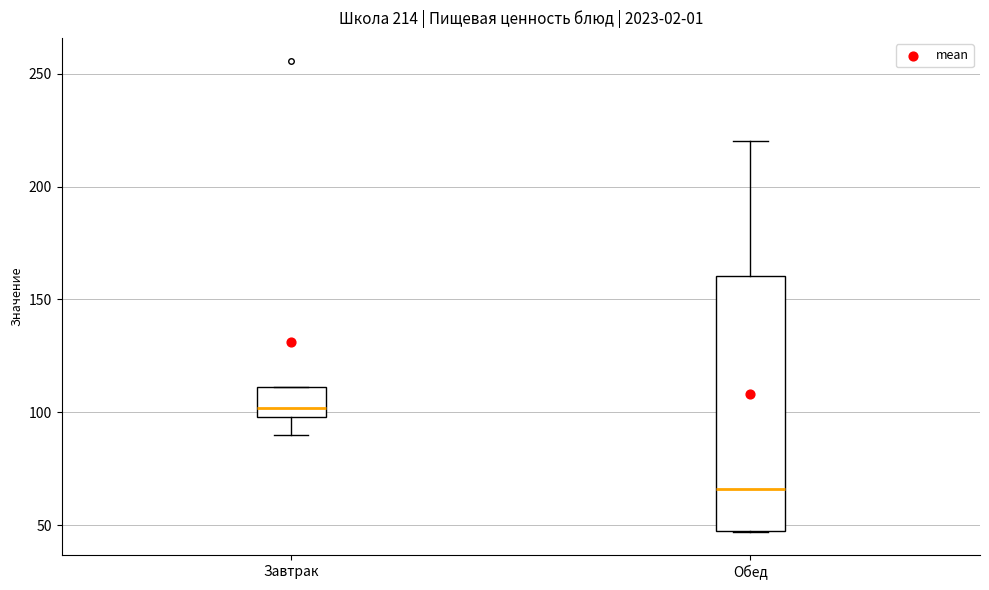

Which box's median line is the highest?

Завтрак